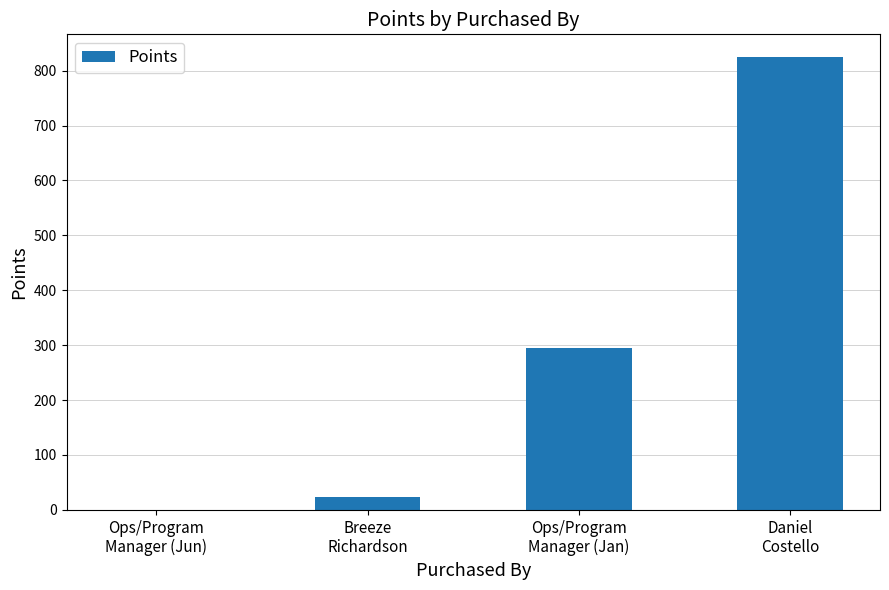

Reading left to right, list all the values displayed in this chart.

0	23	295	825